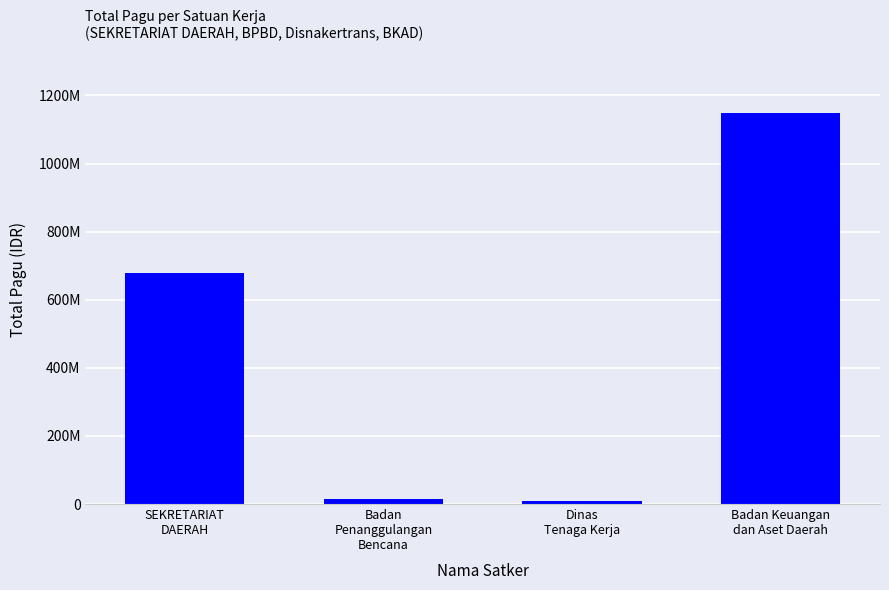

Which label corresponds to the smallest value in the chart?

Dinas
Tenaga Kerja